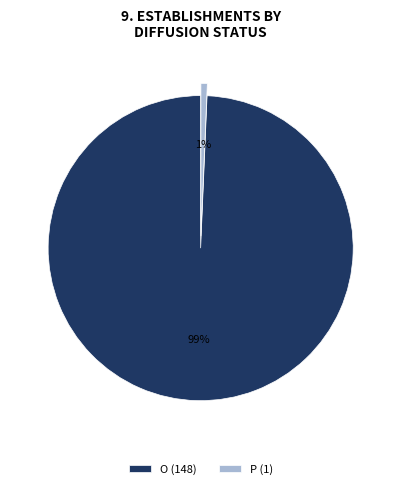

To the nearest percent, what portion does P (1) represent?

1%